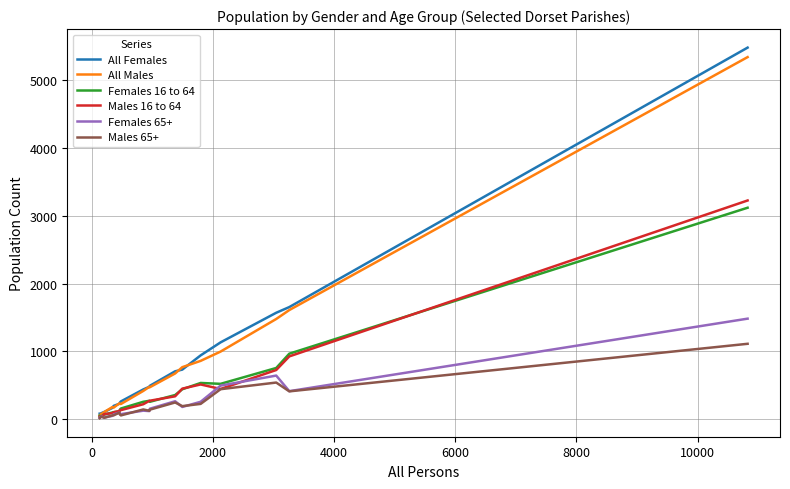

Which series has the largest range (max minus min)?

All Females